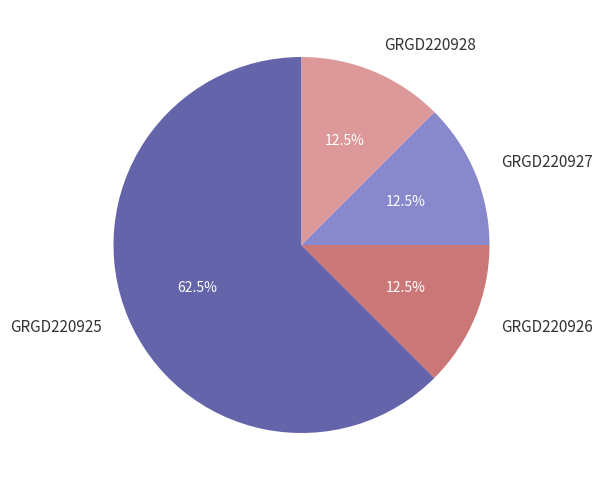

How much of the chart is everything except GRGD220926?

87.5%